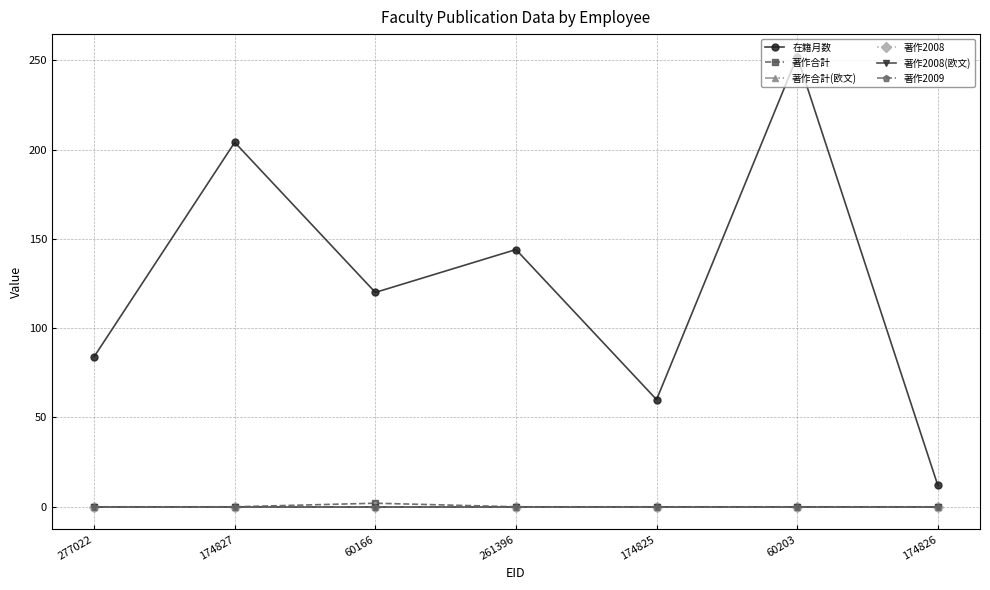

What are all the series names shown in the legend?

在籍月数, 著作合計, 著作合計(欧文), 著作2008, 著作2008(欧文), 著作2009